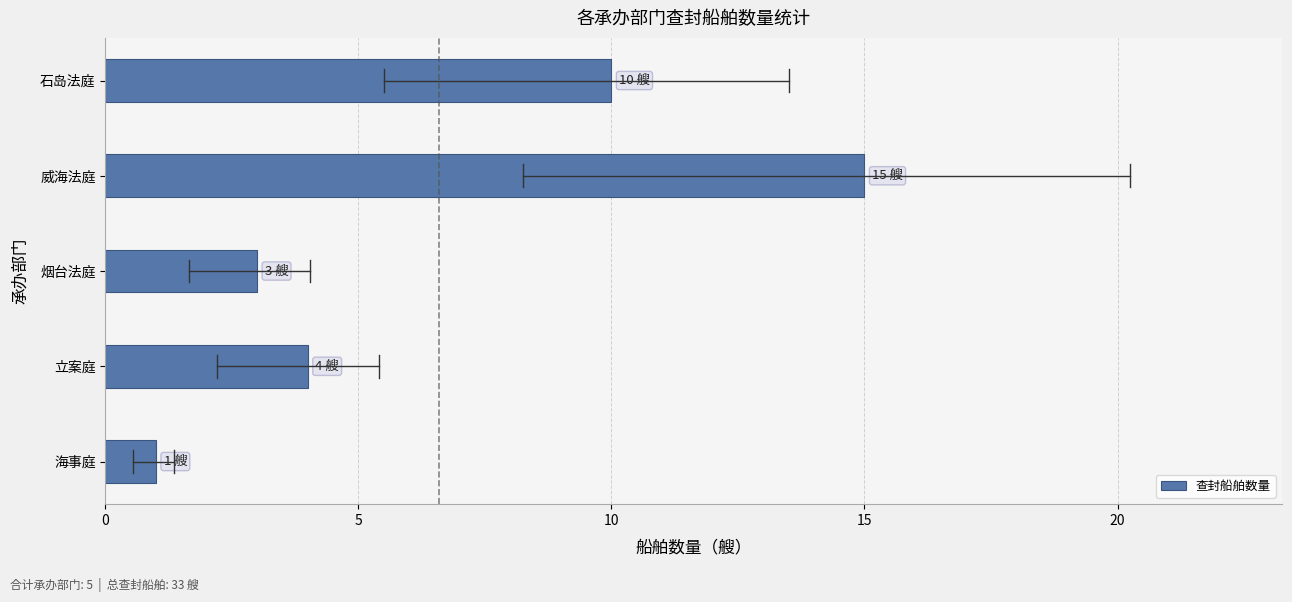

Rank the categories by value from highest to lowest.

威海法庭, 石岛法庭, 立案庭, 烟台法庭, 海事庭